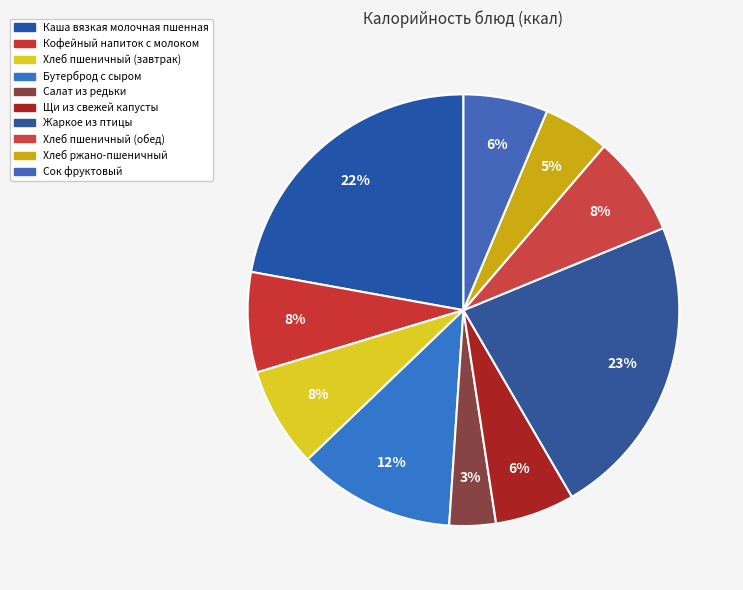

How many slices are in this pie chart?

10